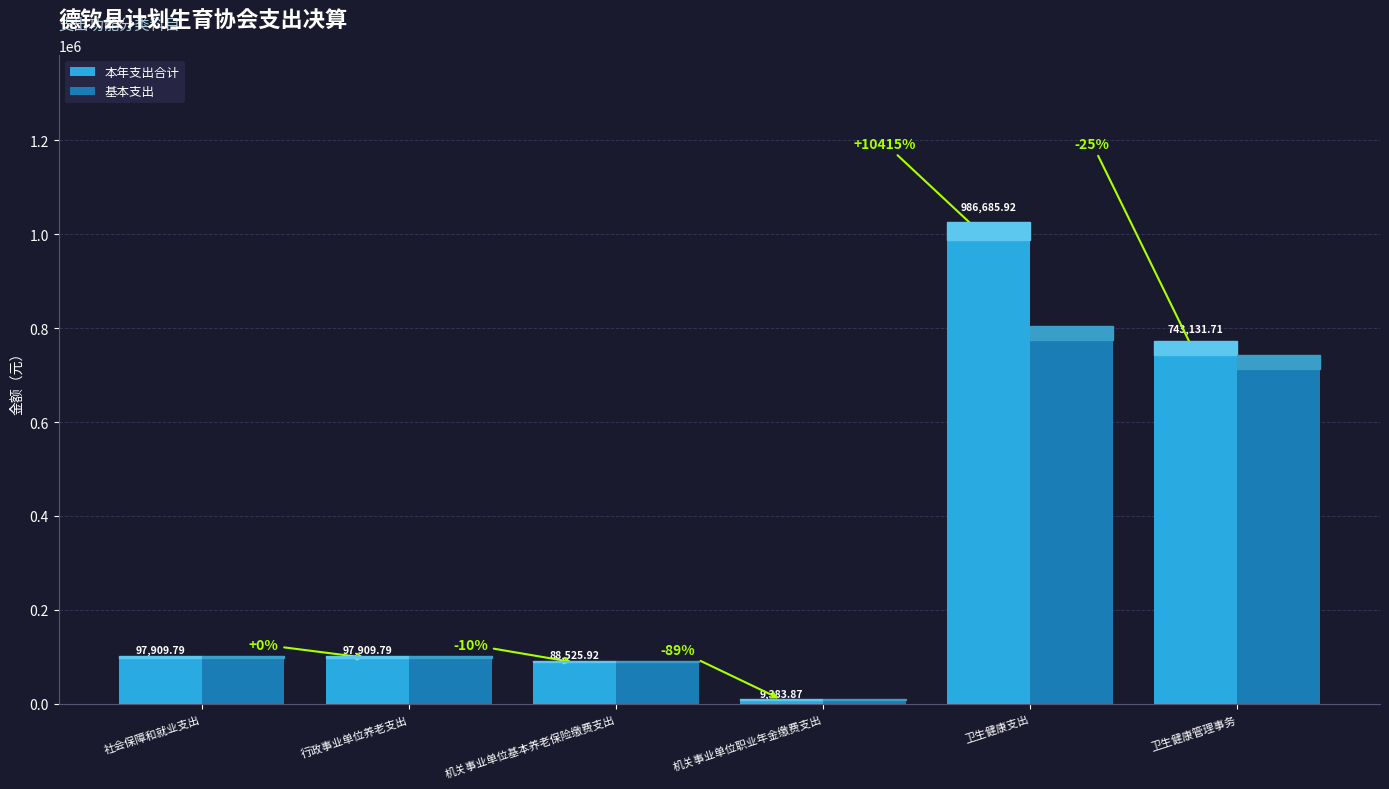

What is the greatest value displayed?

986685.9